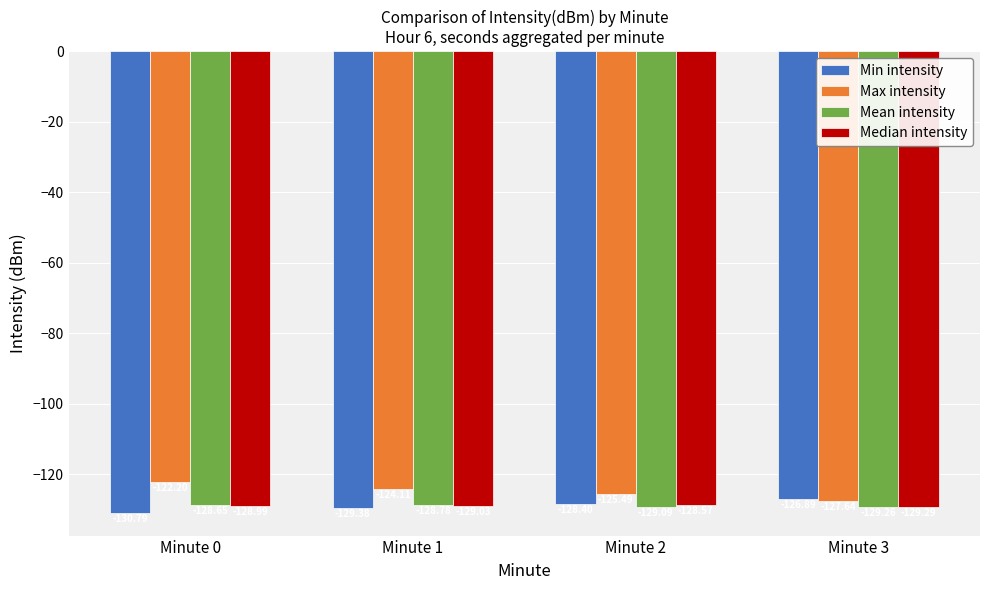

List the series in order of their peak value, highest first.

Max intensity, Min intensity, Median intensity, Mean intensity